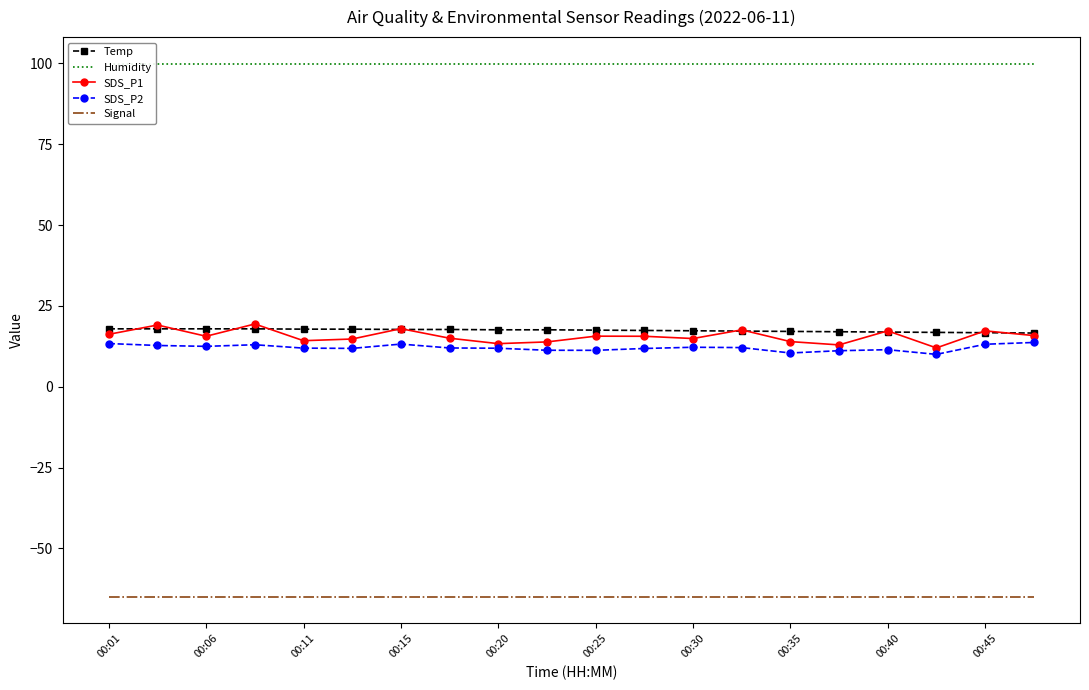

What are all the series names shown in the legend?

Temp, Humidity, SDS_P1, SDS_P2, Signal